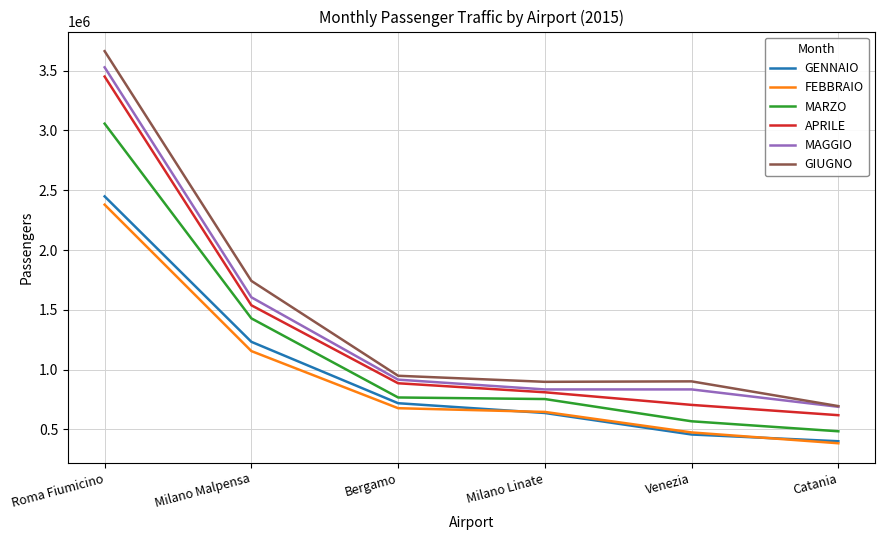

Which category has the highest value in the MAGGIO series?

Roma Fiumicino